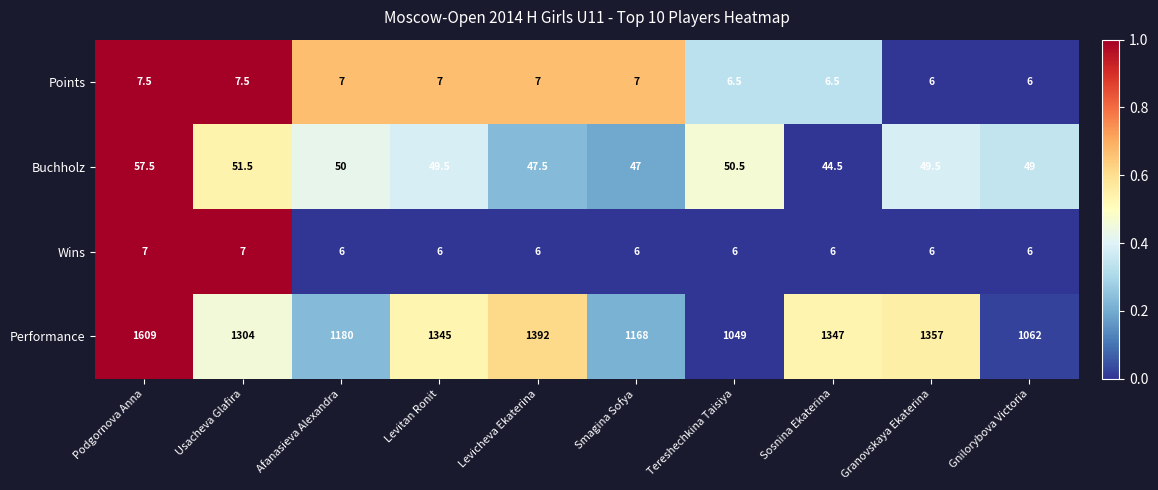

Where is Performance nearest to the value 1329?

Levitan Ronit